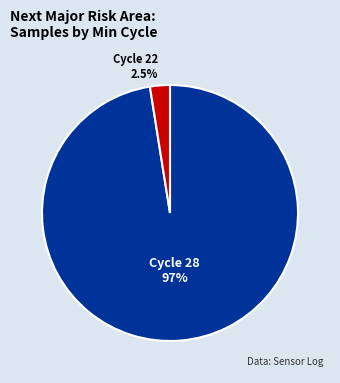

Is there a majority slice in this chart?

Yes